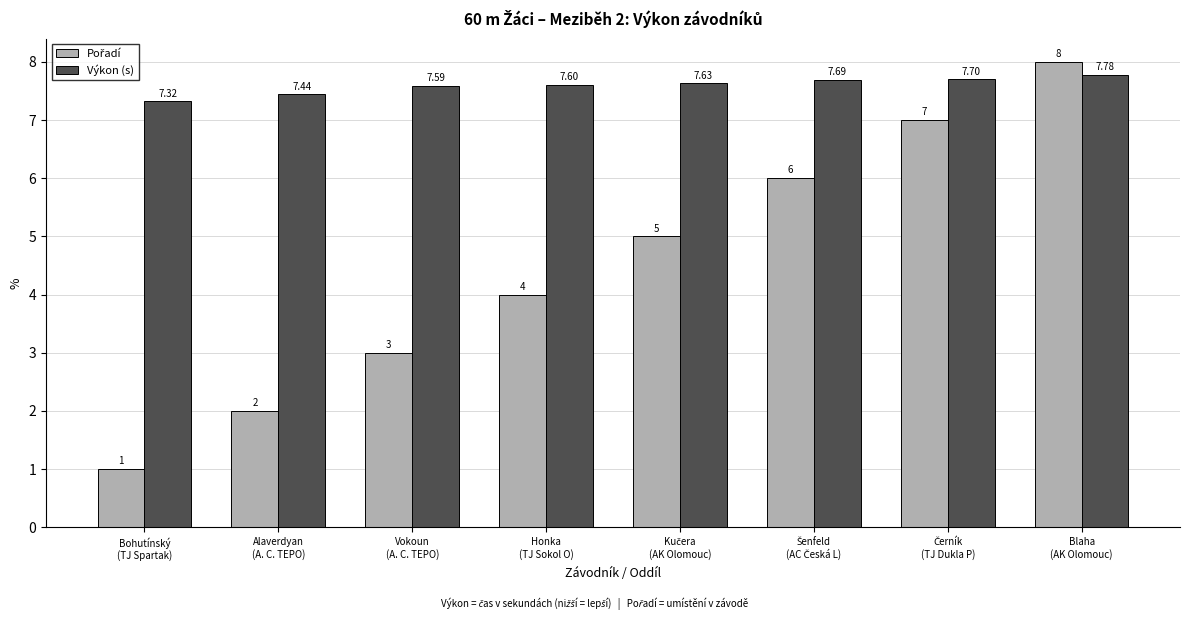

How many distinct data groups are displayed?

2